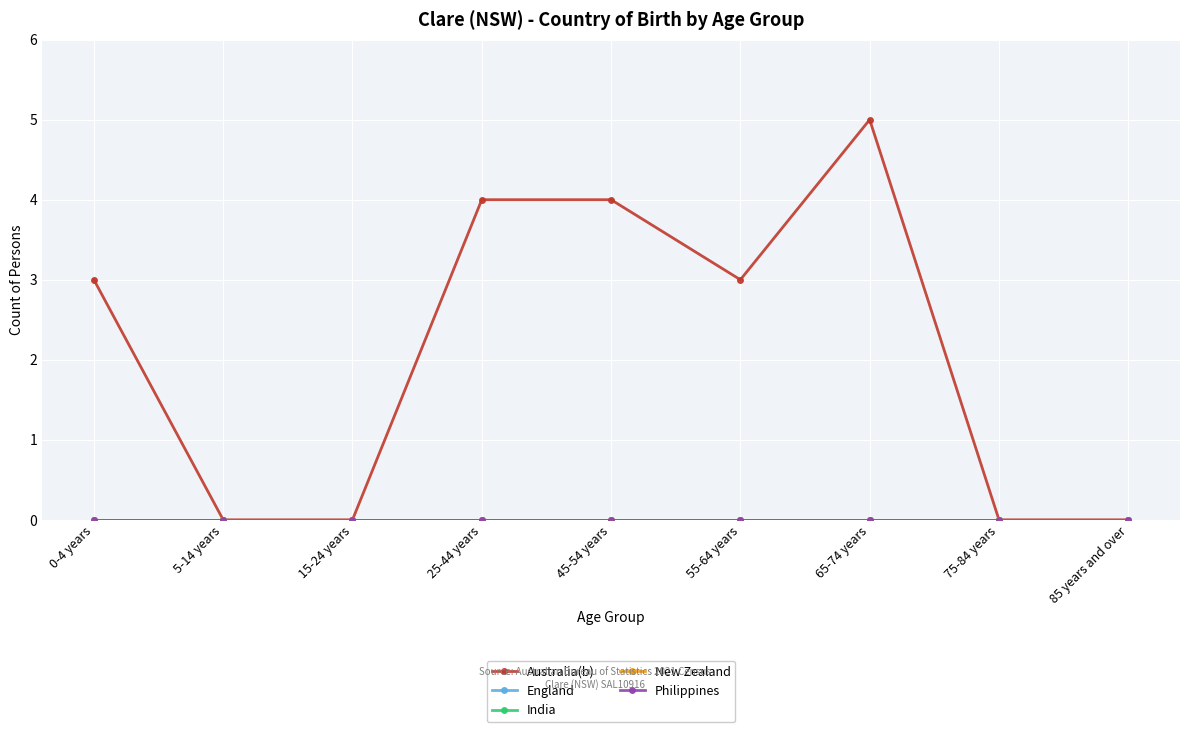

The value of India at 55-64 years is 0. True or false?

True